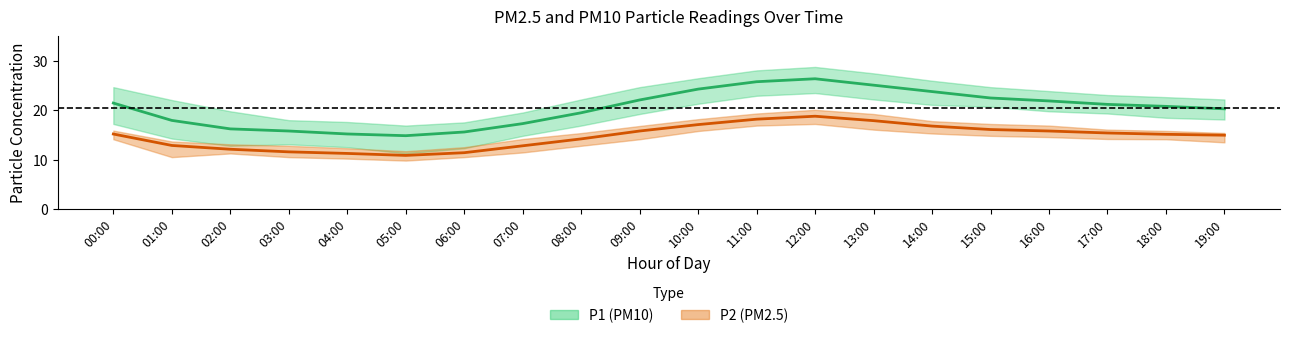

At which label does P1 (PM10) mean first exceed 21?

00:00